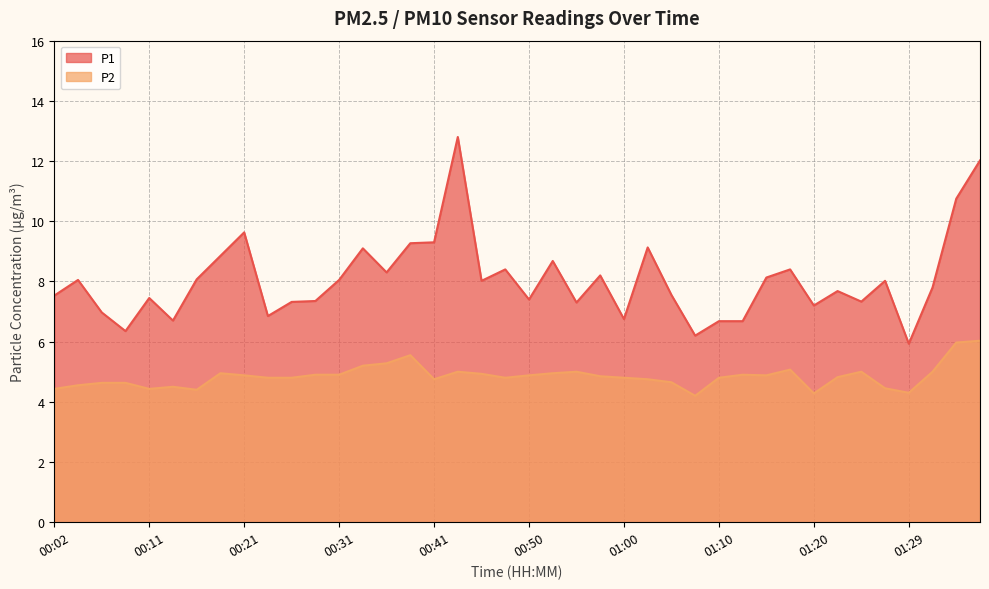

What is the difference between the second highest and second lowest values in the P1 series?

5.8